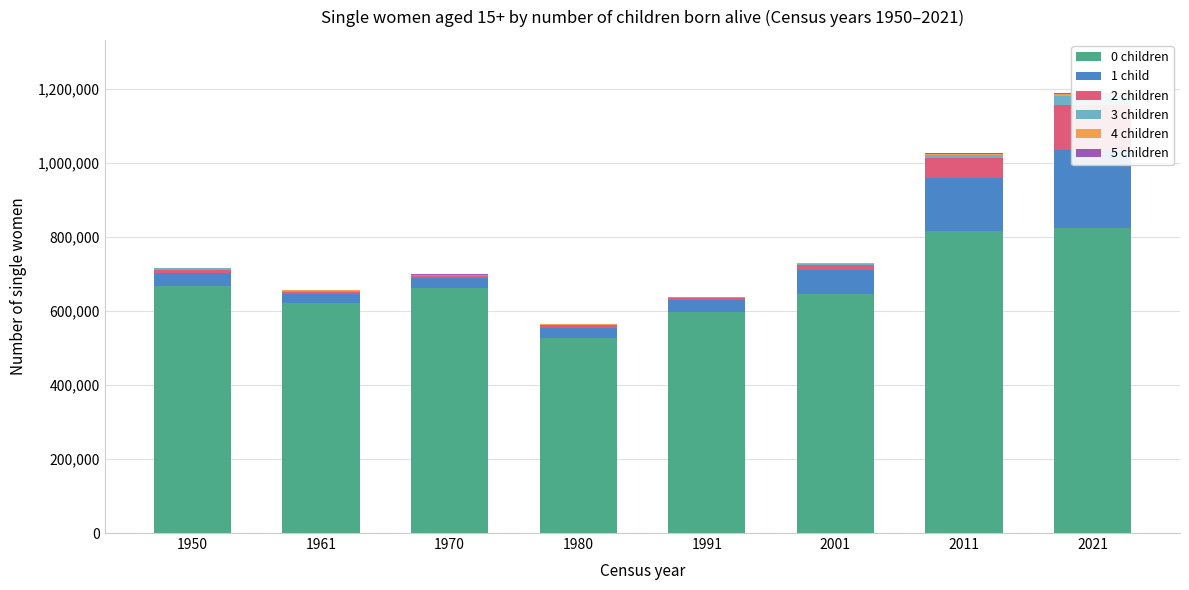

Rank the series by their maximum value, from lowest to highest.

5 children, 4 children, 3 children, 2 children, 1 child, 0 children